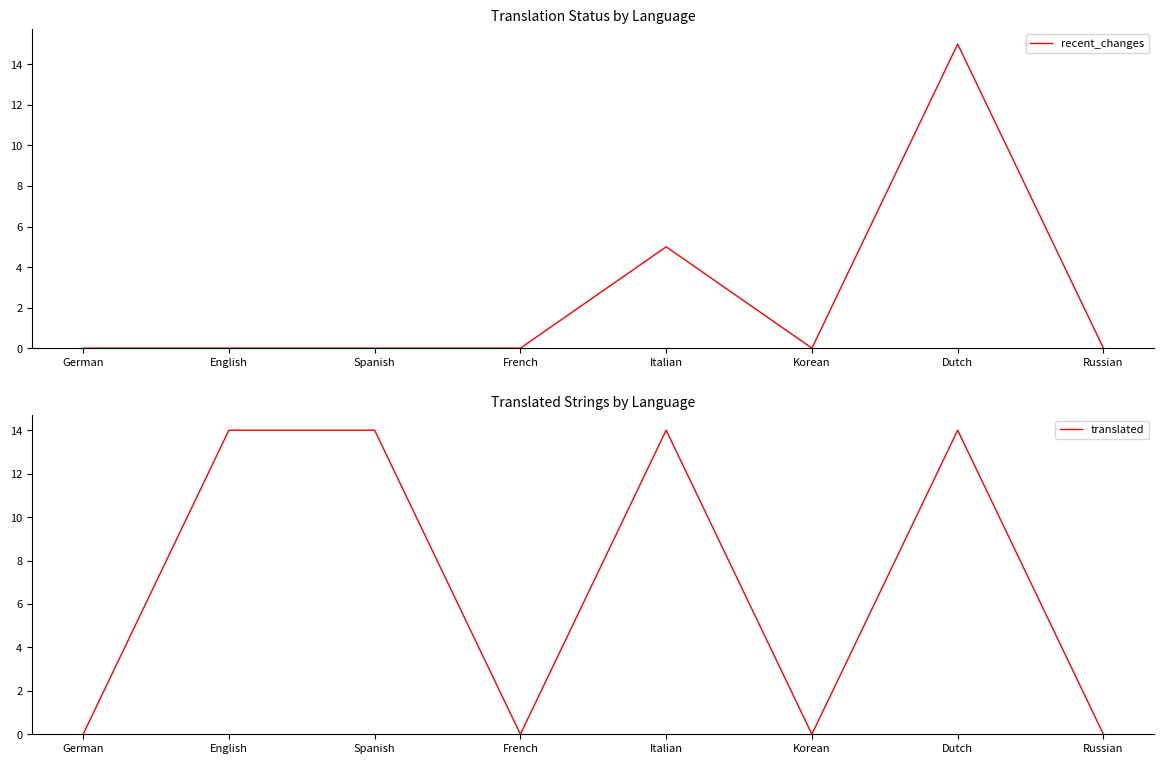

True or false: recent_changes and translated intersect in this chart.

False